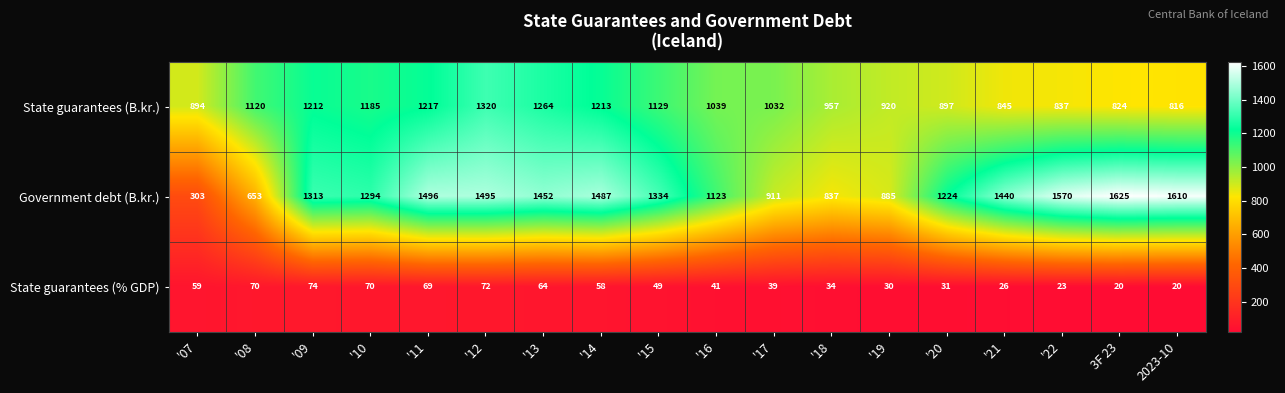

Which series has the largest total across all categories?

Government debt (B.kr.)